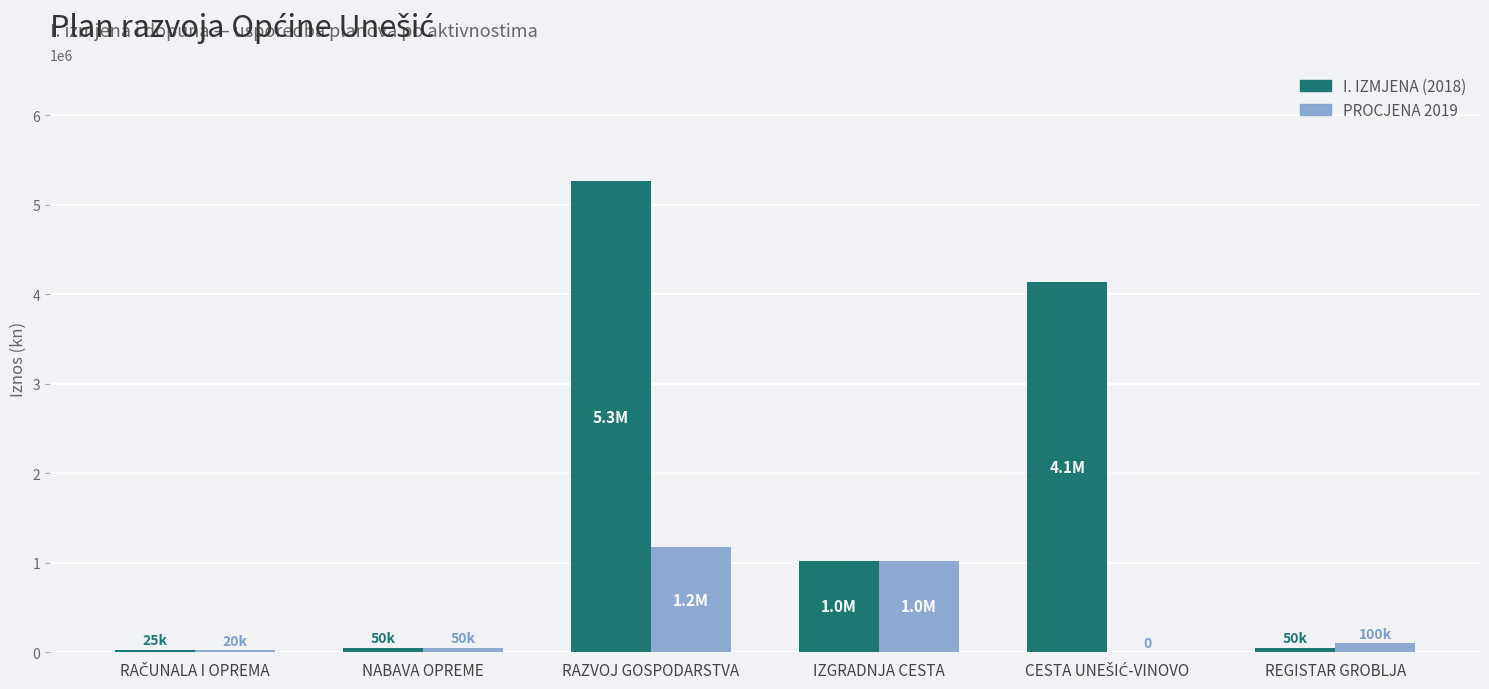

At which category is the sum across all series the highest?

RAZVOJ GOSPODARSTVA